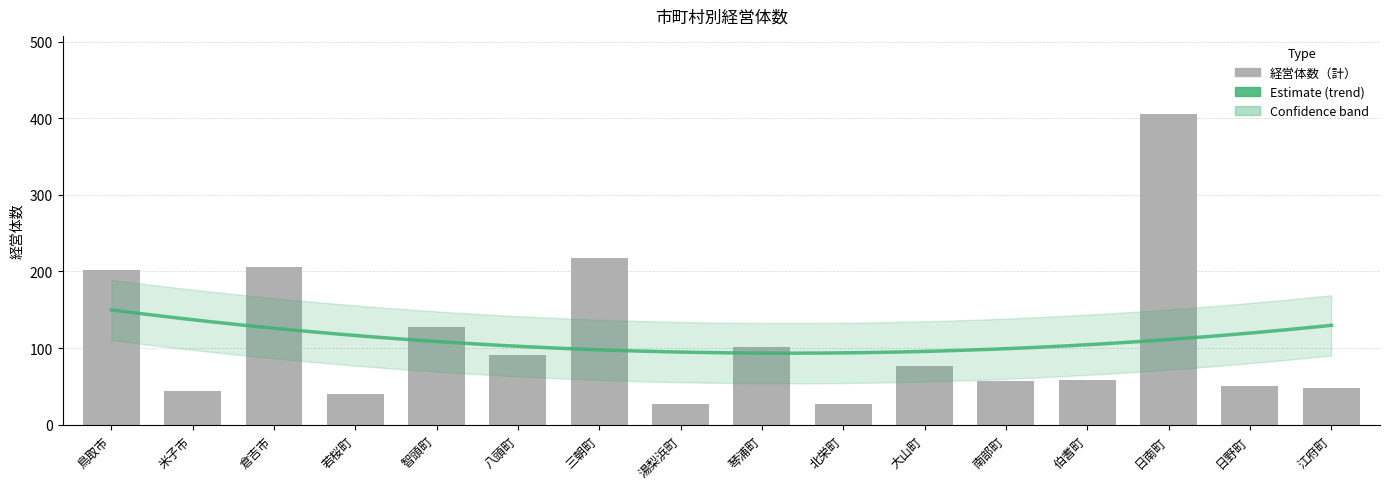

How many values are below 76?

8